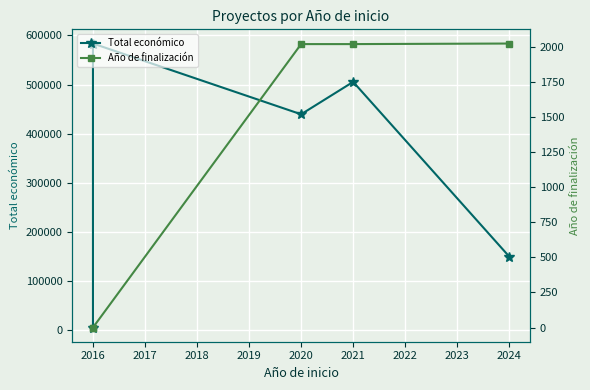

How many positive values does the Año de finalización series have?

3